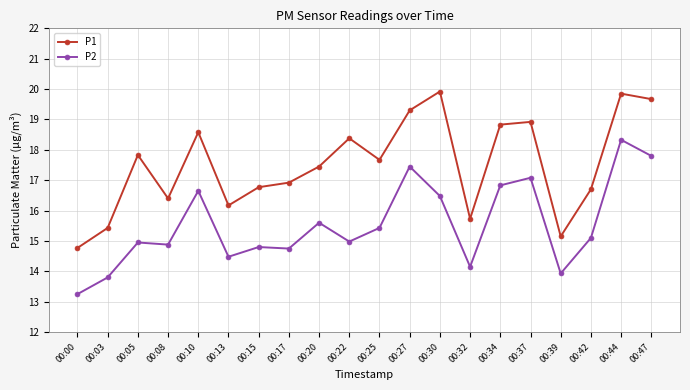

Is it true that P1 equals 5.6 at 00:03?

False